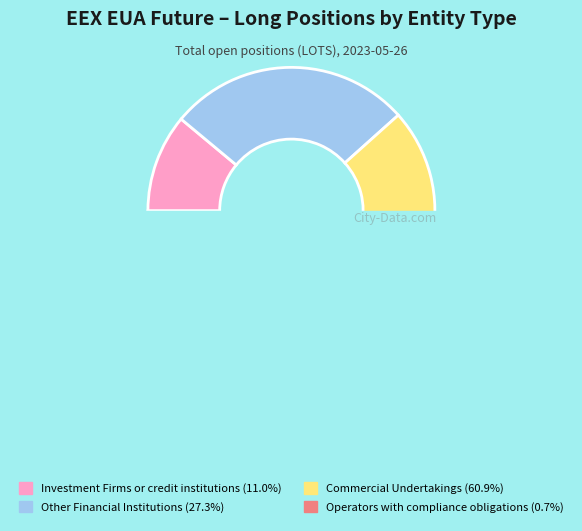

The Operators with compliance obligations (Long) slice represents 11% of the pie. True or false?

False